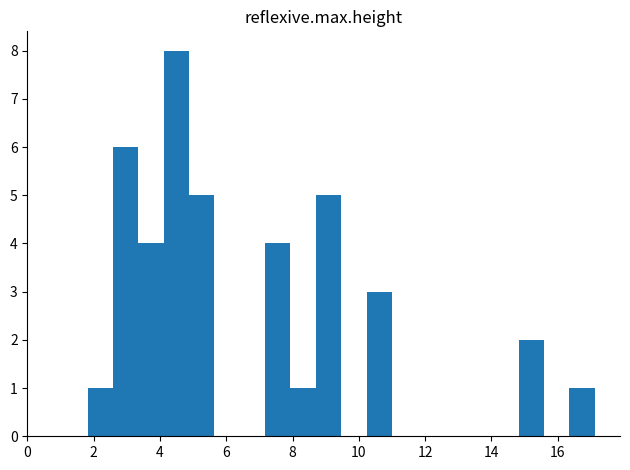

Around what value on the x-axis is the tallest bar? Give the approximate position of its centre, as read against the axis.

4.4